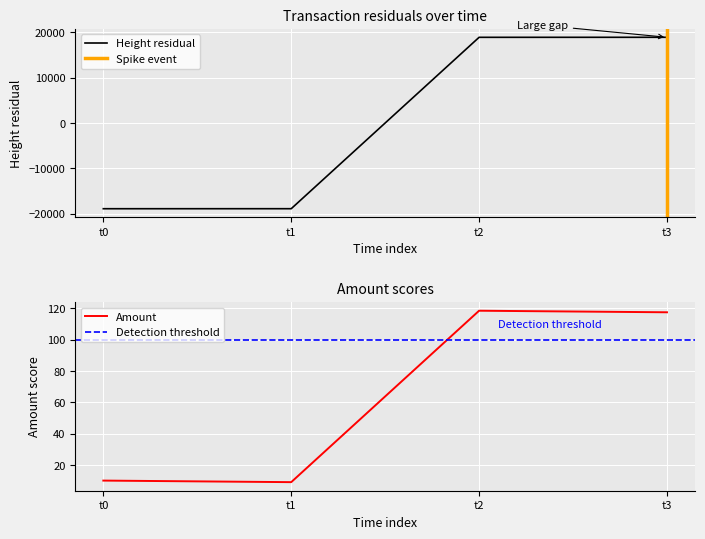

The value of Height residual at t1 is -18900.8. True or false?

True